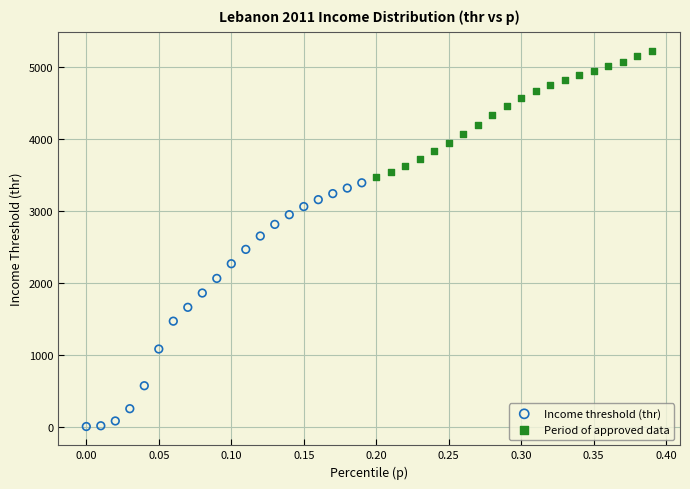

Which series has the largest Y range (max minus min)?

Income threshold (thr)